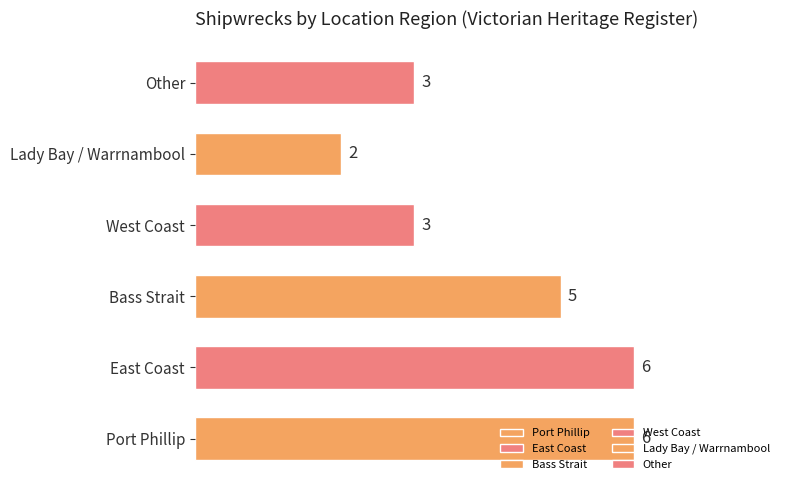

How many bars are there in total?

6